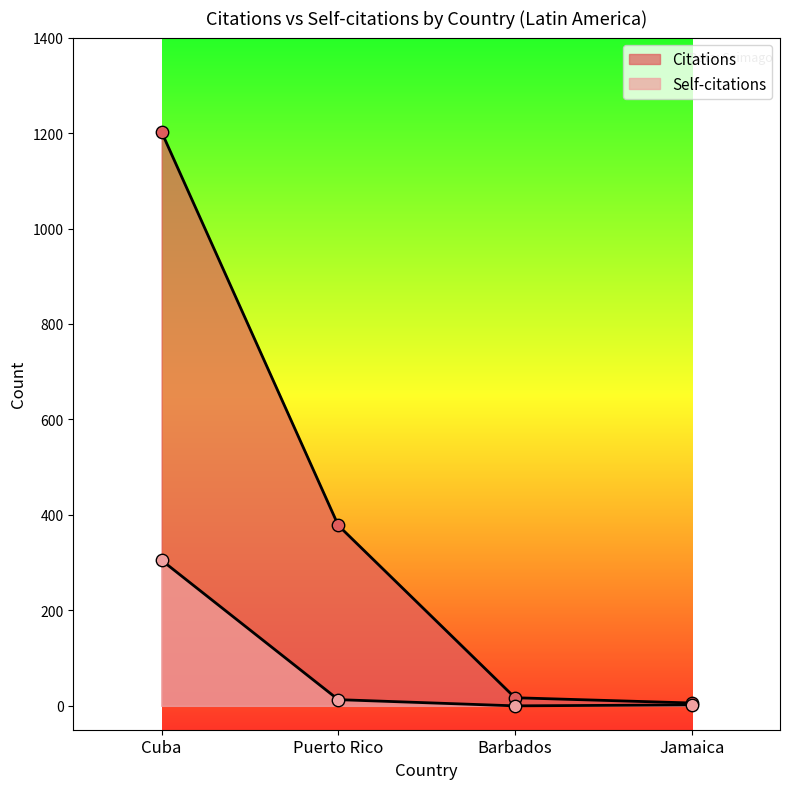

Which series has the largest Y range (max minus min)?

Citations